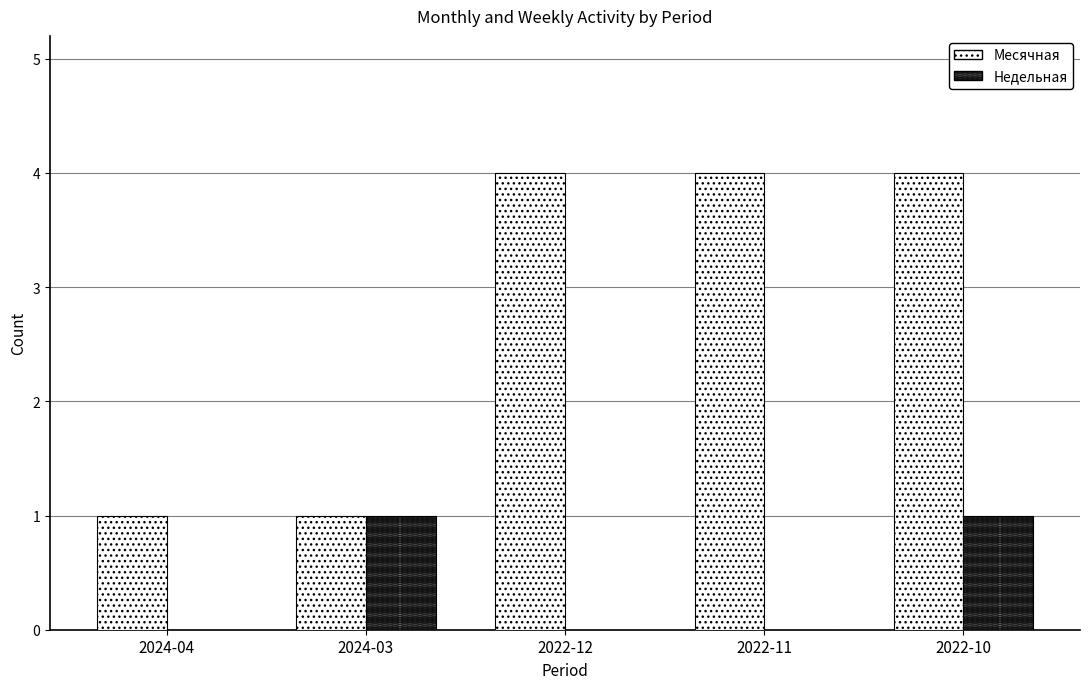

Count the number of categories in the chart.

5